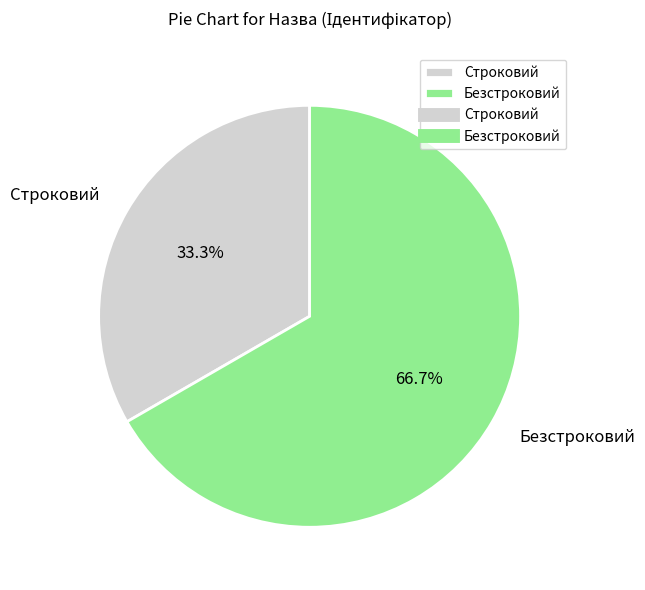

True or false: Безстроковий accounts for 56% of the total.

False